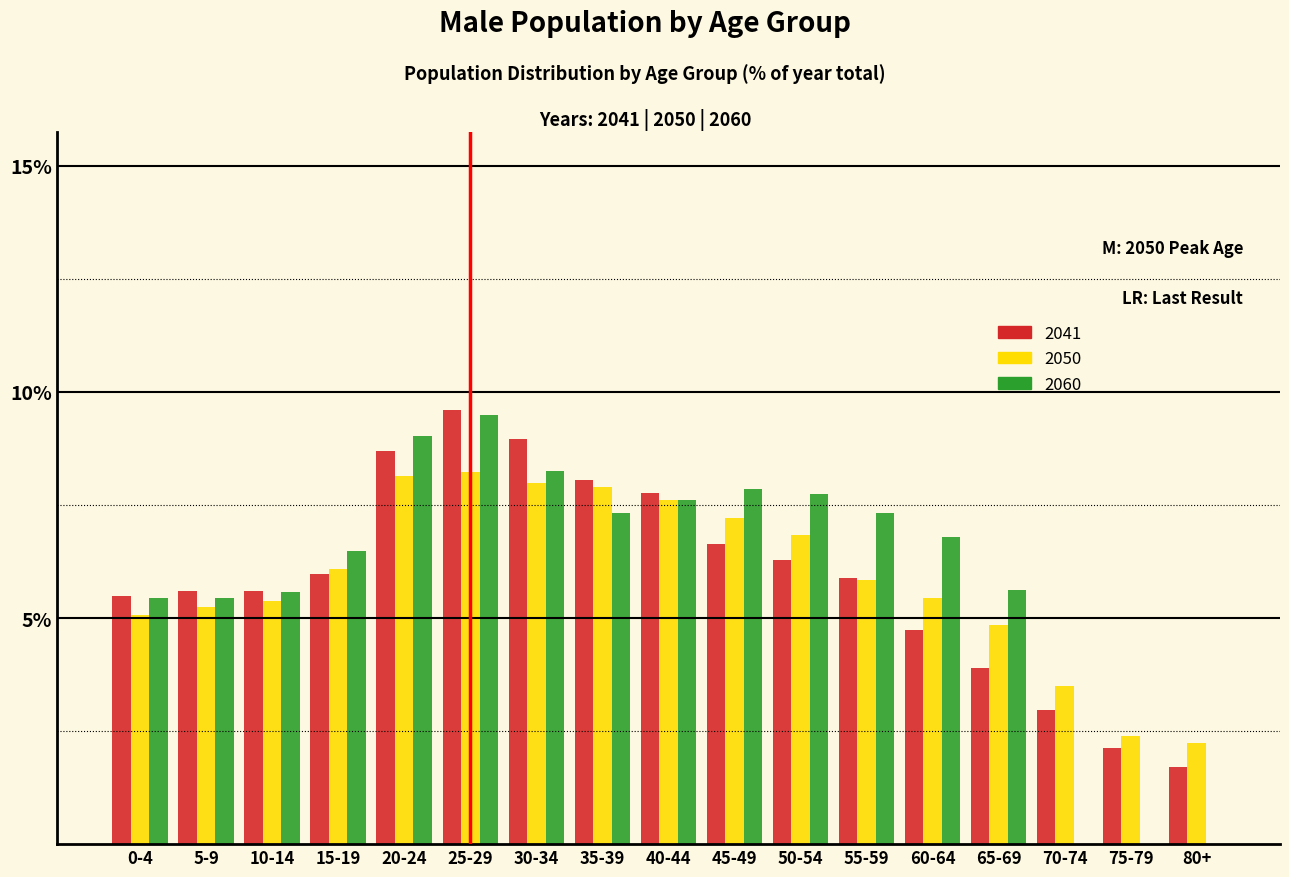

What is the sum of all 2060 values?

100.0